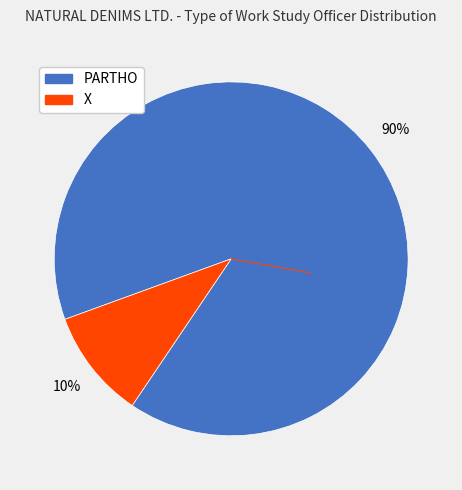

To the nearest percent, what is the difference between the largest and smallest slice percentages?

80%